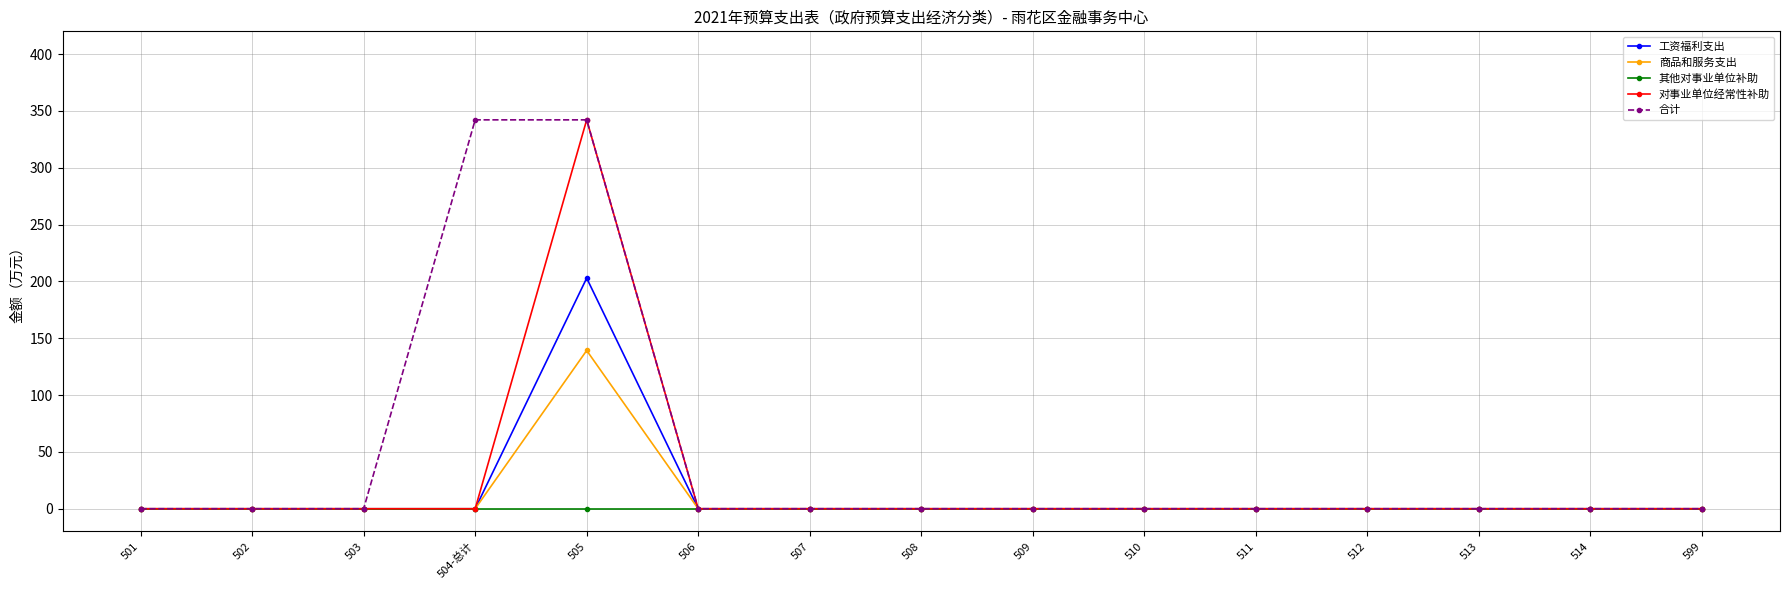

What is the maximum value for 对事业单位经常性补助?

342.1